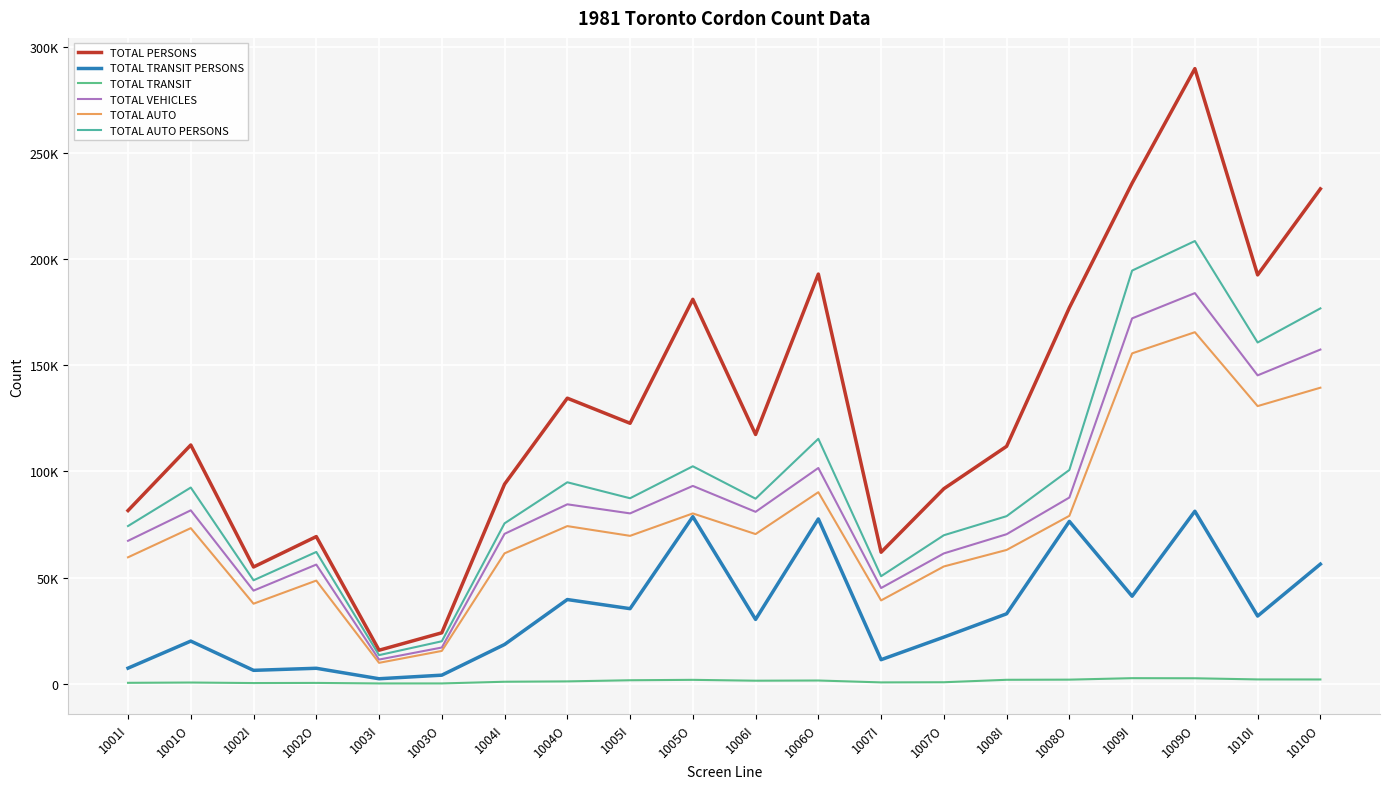

What is the sum of the TOTAL PERSONS values at 1007O and 1004I?

185786